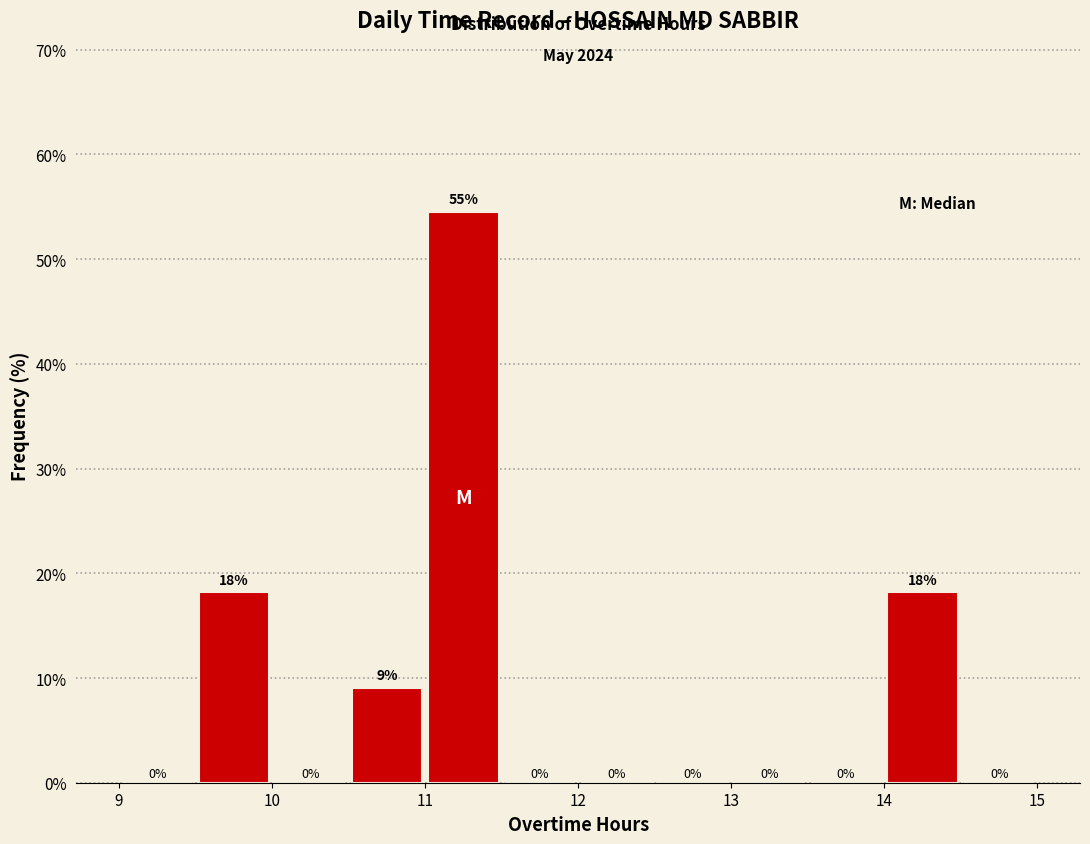

Over which range of the x-axis is the bar tallest?

11.0 to 11.5